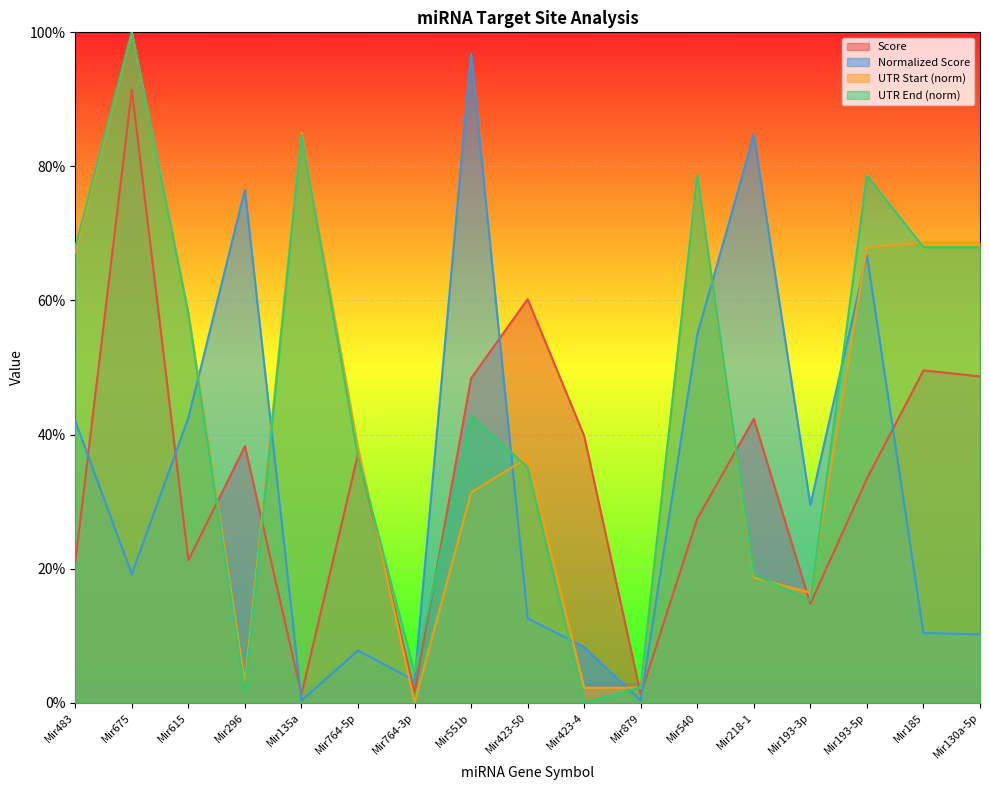

The value of UTR End at Mir130a-5p is 1.1. True or false?

False